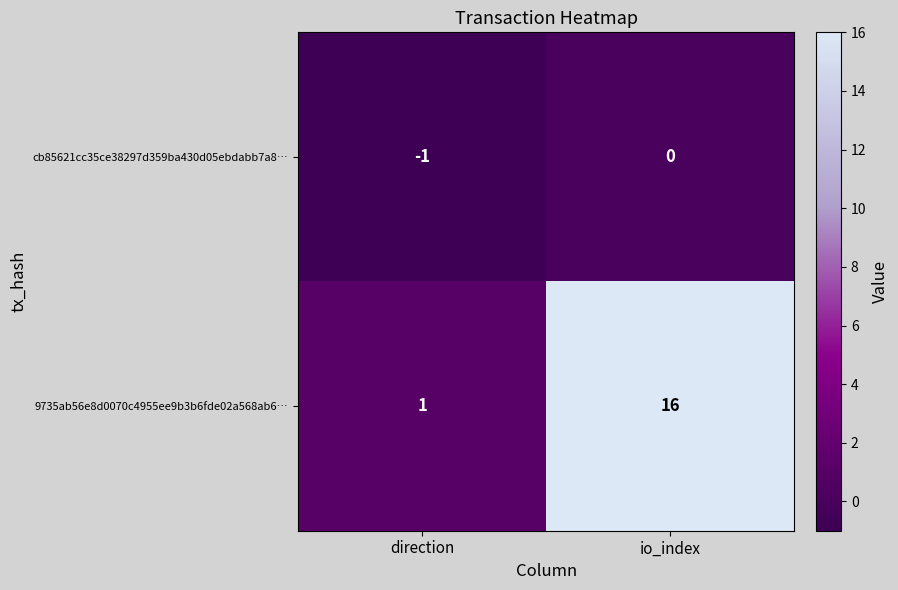

Between direction and io_index, which series saw the biggest shift?

9735ab56e8d0070c4955ee9b3b6fde02a568ab6…